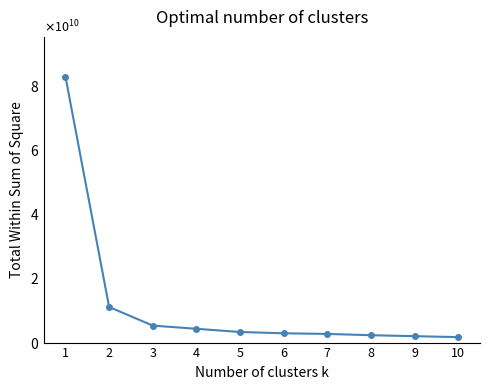

Reading left to right, list all the values displayed in this chart.

1=82900000000	2=11100000000	3=5300000000	4=4300000000	5=3300000000	6=2900000000	7=2700000000	8=2300000000	9=2000000000	10=1700000000